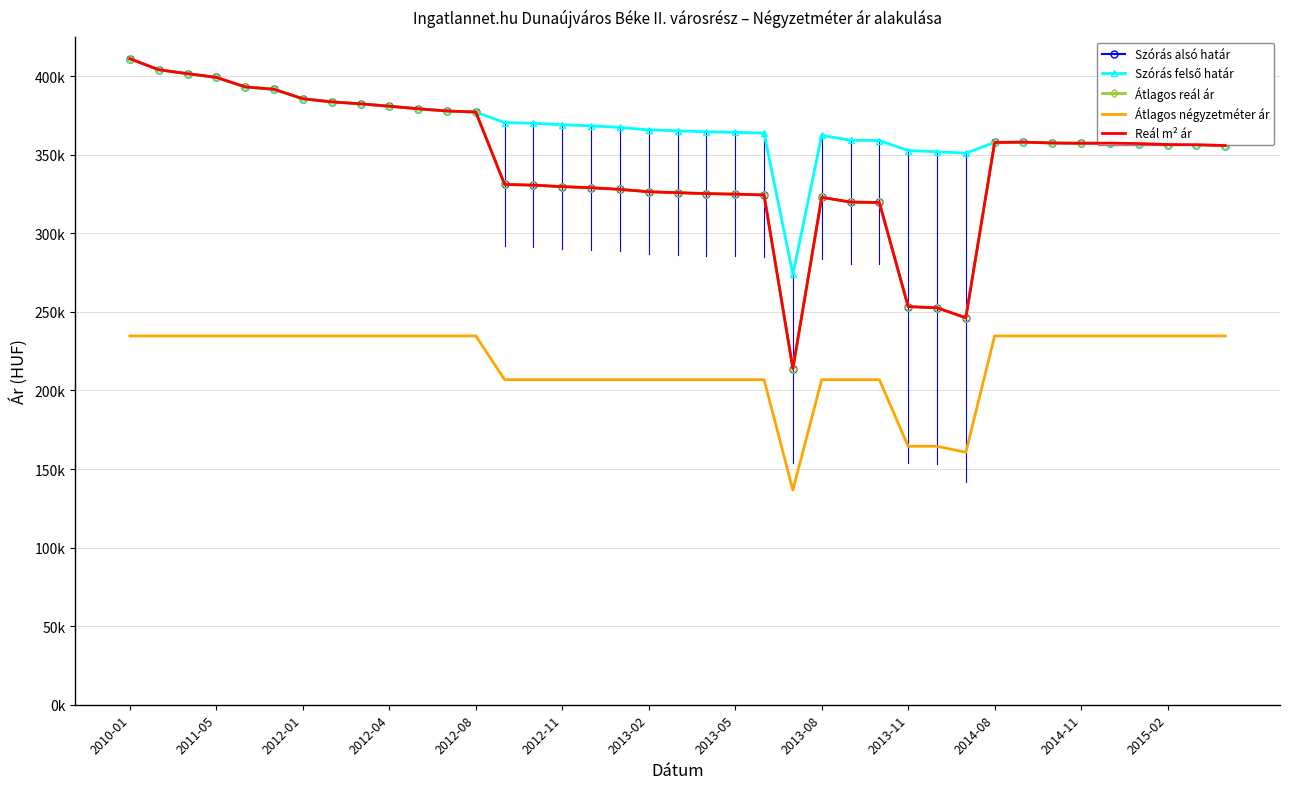

How many values in the Szórás felső határ series are below 365205?

19